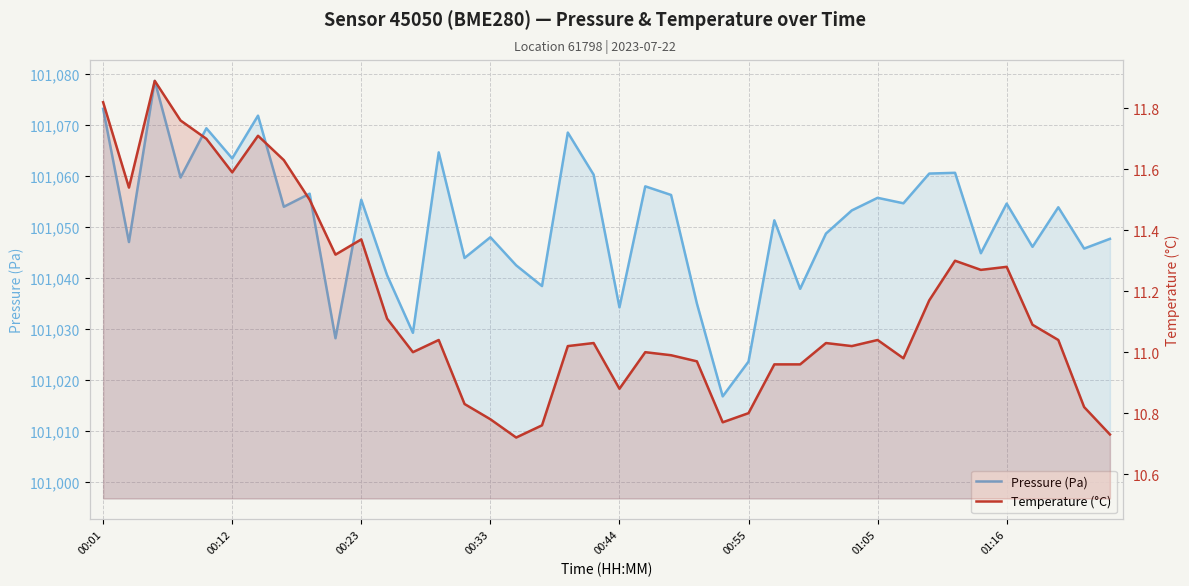

The Temperature (°C) series shows 7.1 at 16. True or false?

False